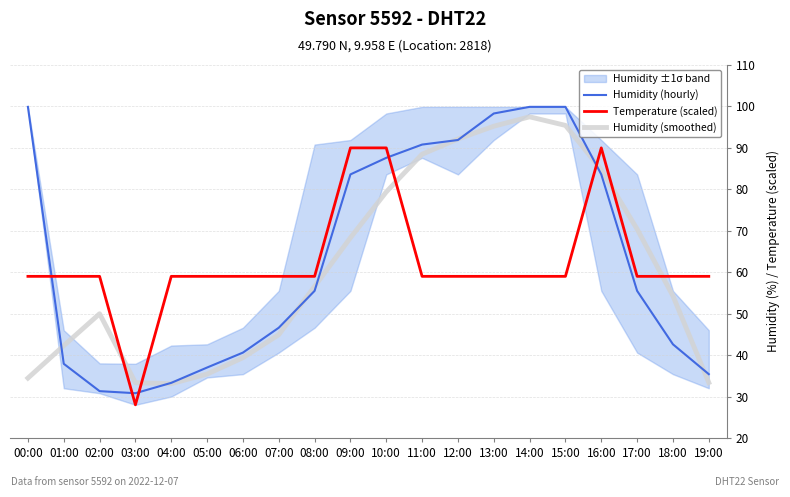

What is the label of the 15th point from the left?

14:00